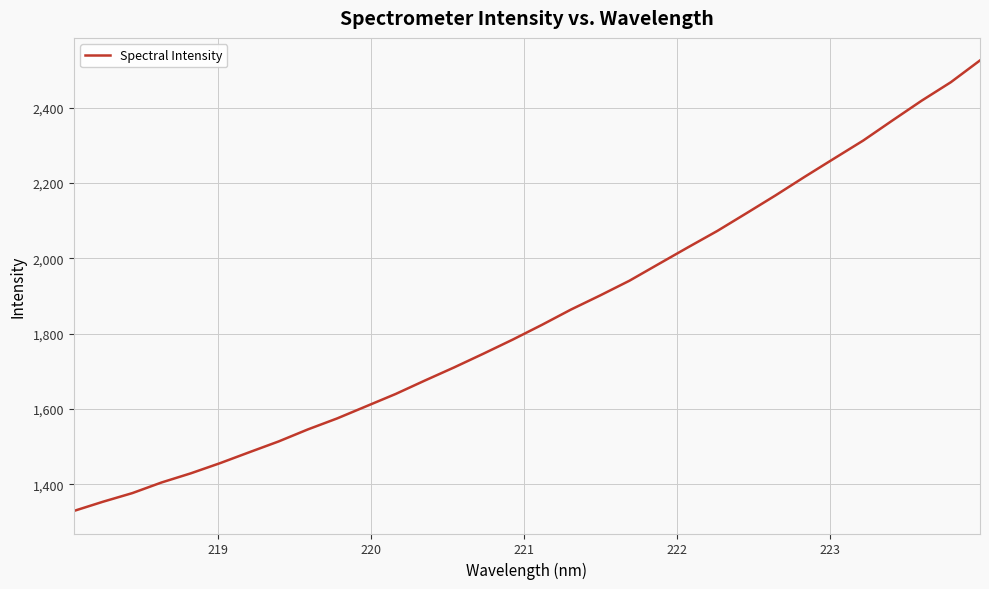

How many values exceed 1823?

16